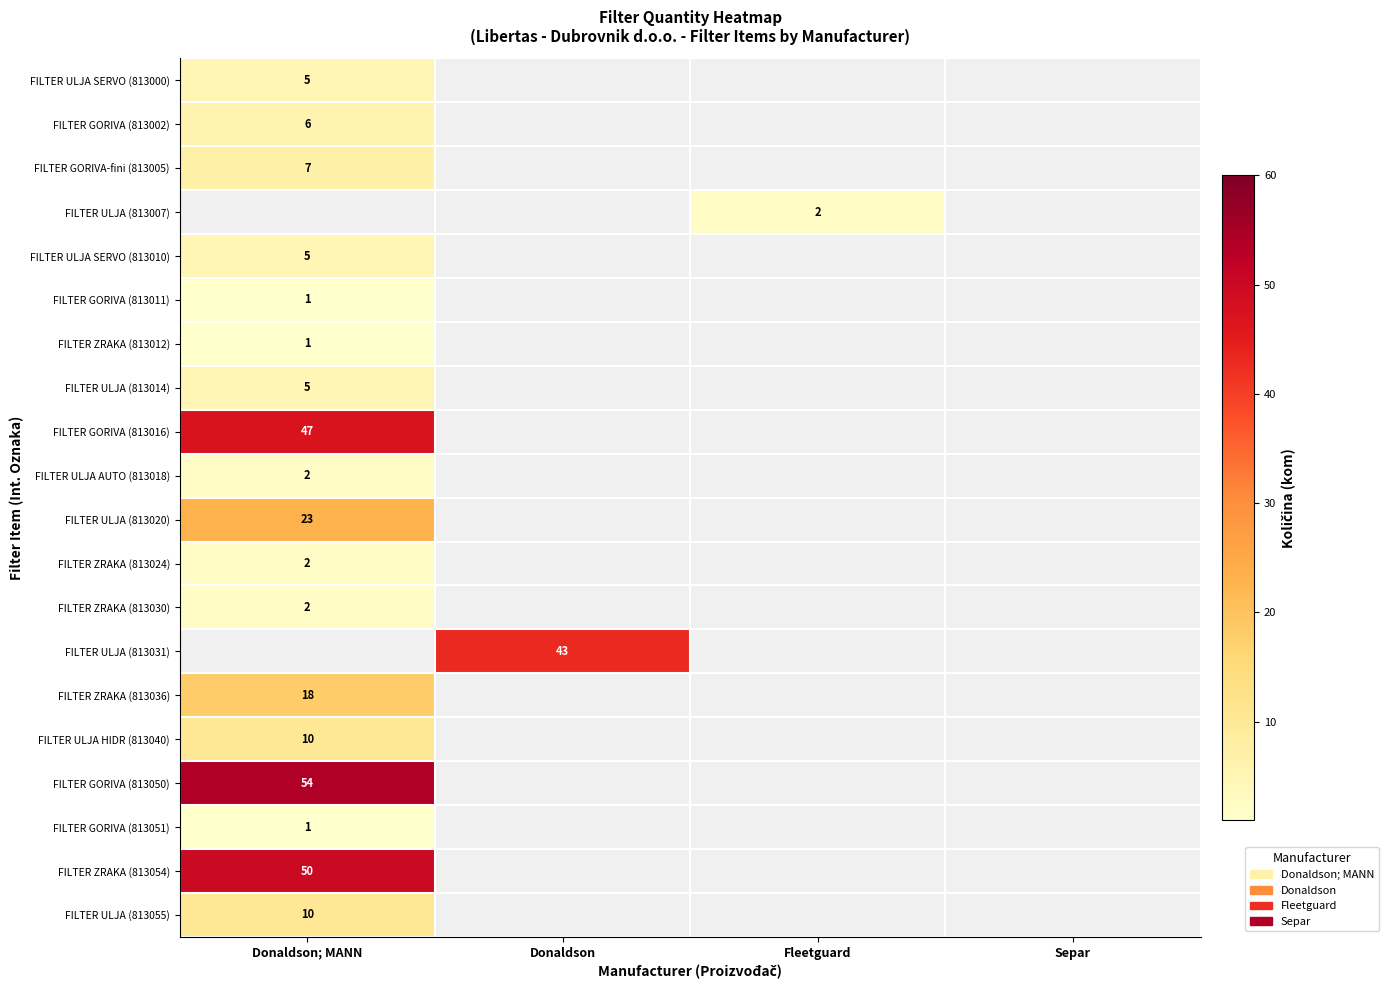

True or false: FILTER ZRAKA (813030) has a value of 3 at Donaldson; MANN.

False